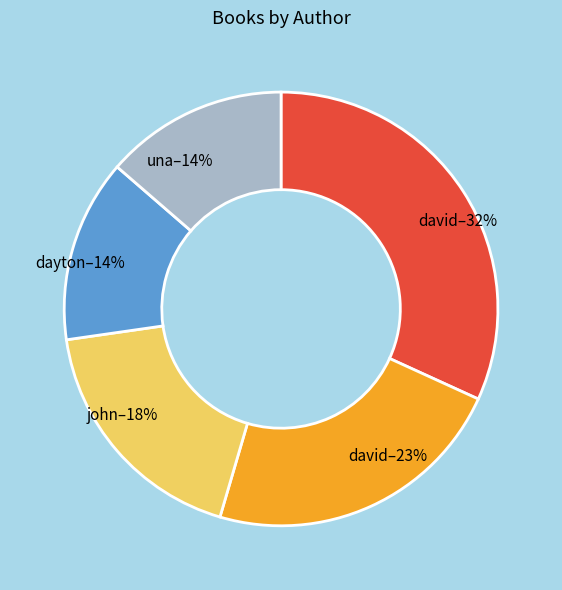

To the nearest percent, what is the difference between the largest and smallest slice percentages?

18%